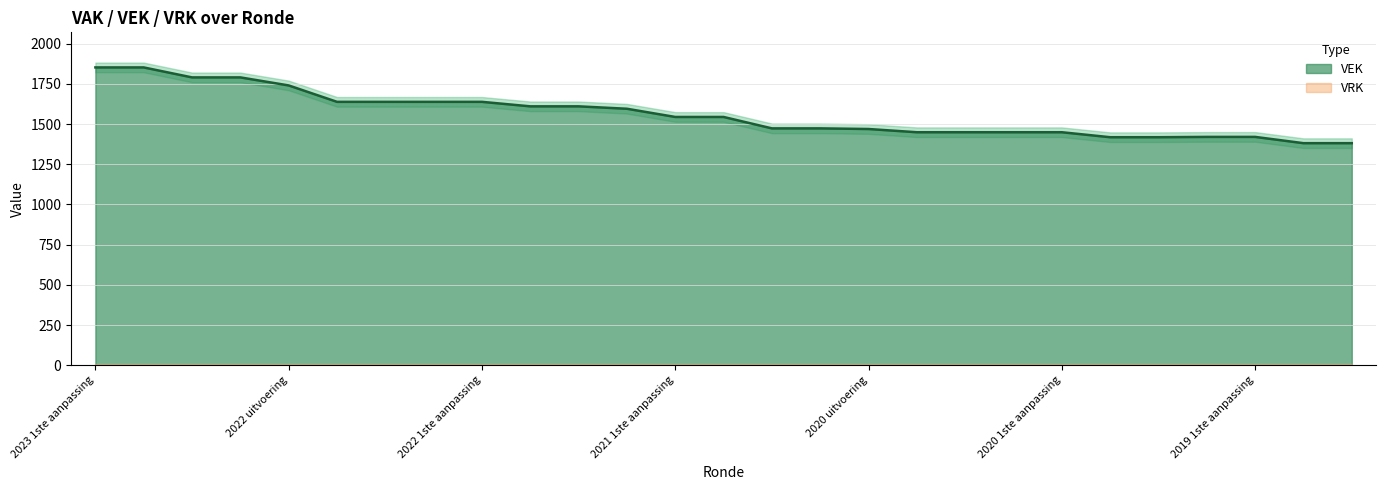

What is the maximum value for VEK?

1852